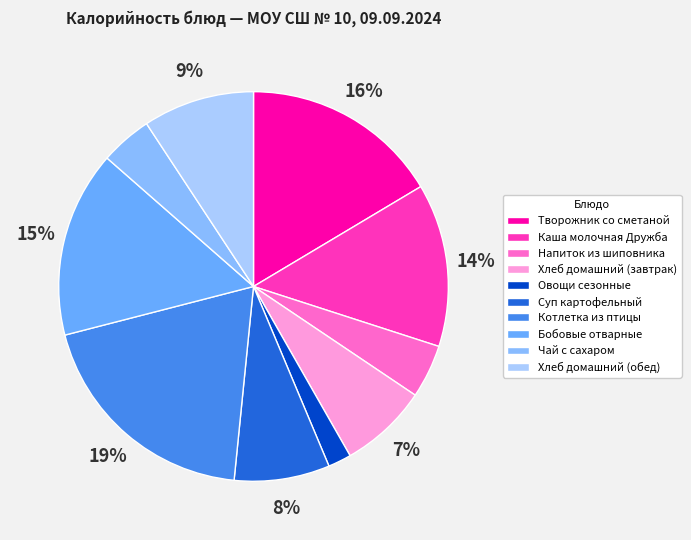

Which slice is the smallest?

Овощи сезонные